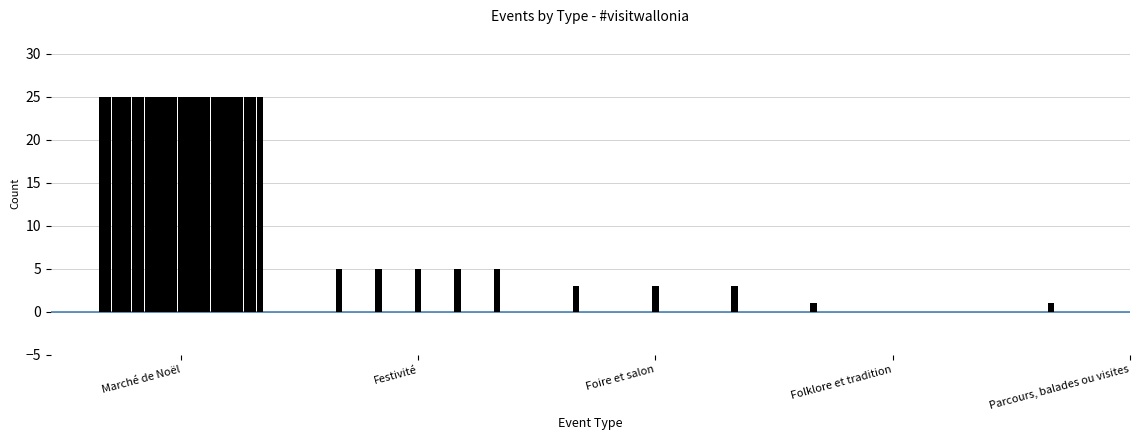

What is the difference between the second highest and minimum values?

24